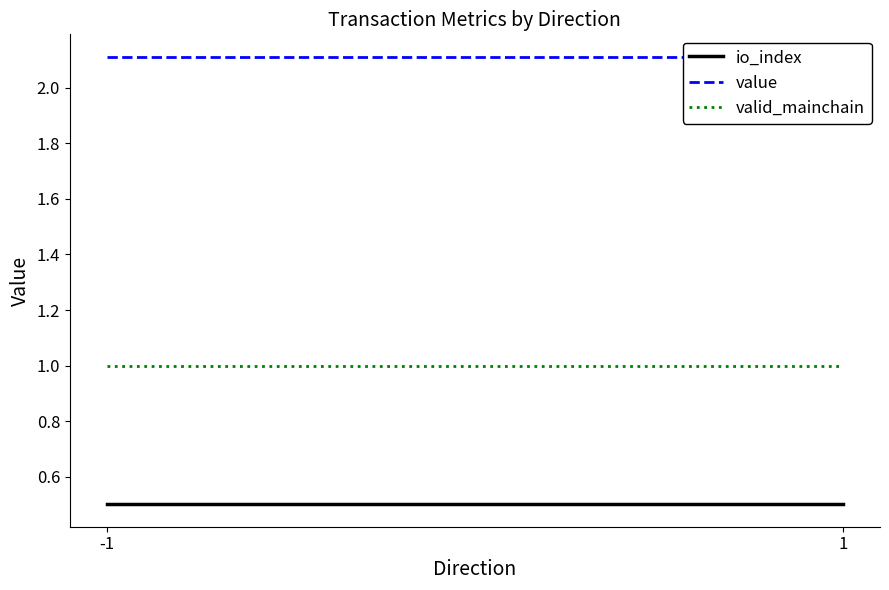

Which series has the largest range (max minus min)?

io_index